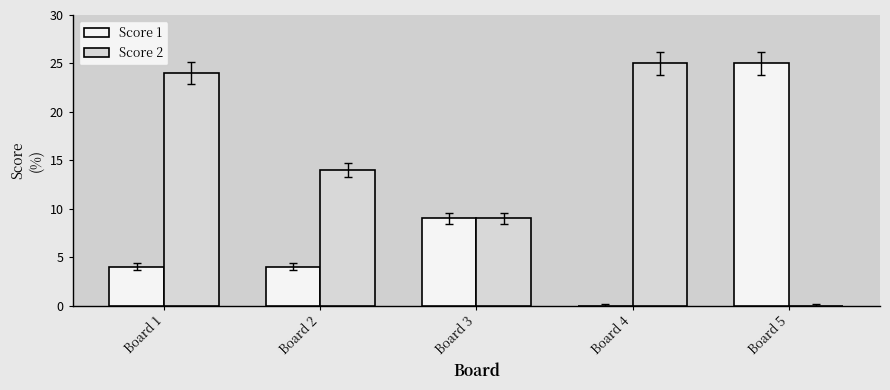

Are the bars grouped side by side (vs. stacked)?

Yes